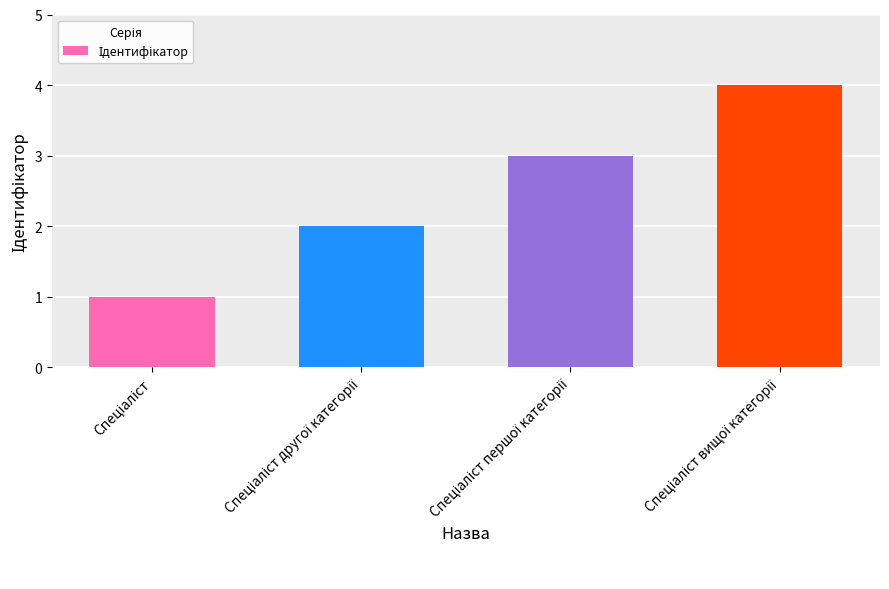

What is the sum of all values?

10